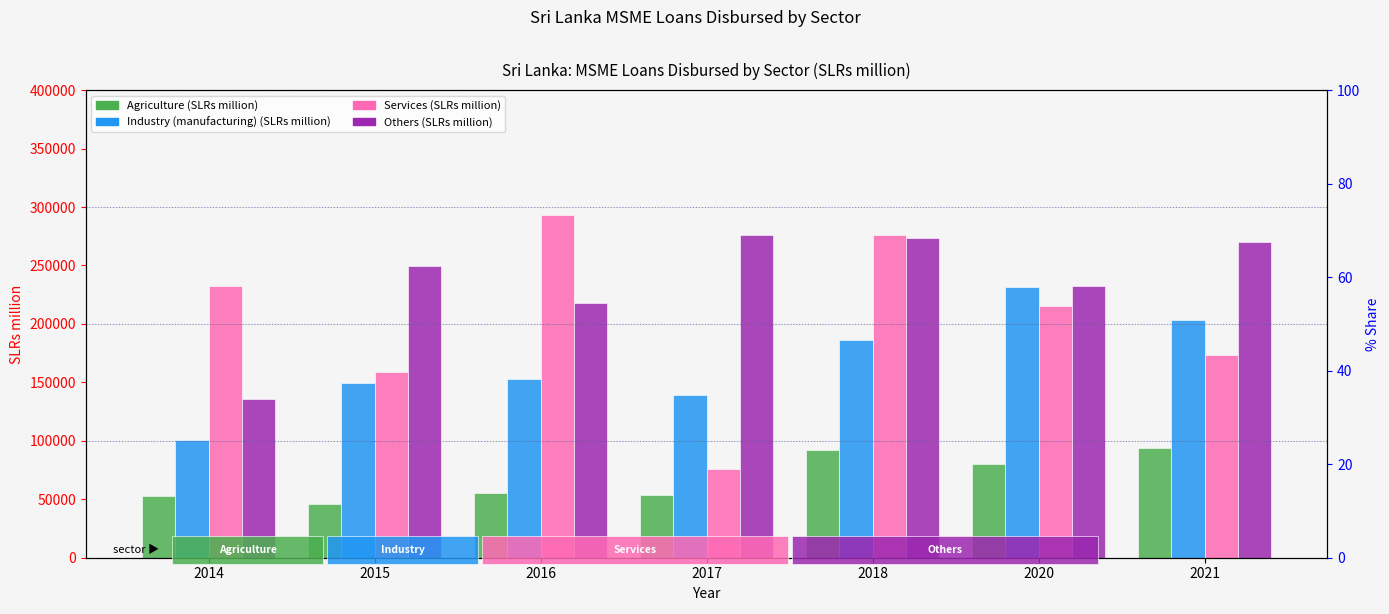

True or false: Others (SLRs million) has a value of 269710.0 at 2021.

True